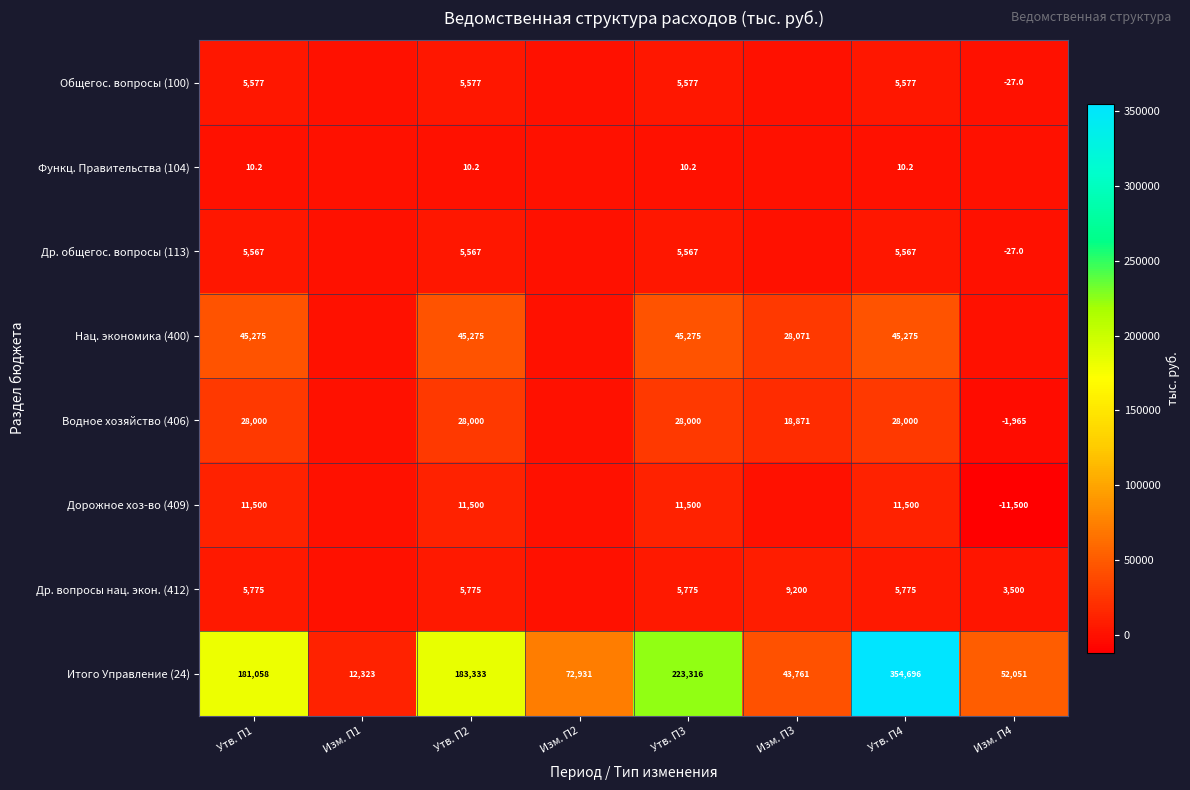

Rank the categories by Итого Управление (24) value from lowest to highest.

Изм. П1, Изм. П3, Изм. П4, Изм. П2, Утв. П1, Утв. П2, Утв. П3, Утв. П4